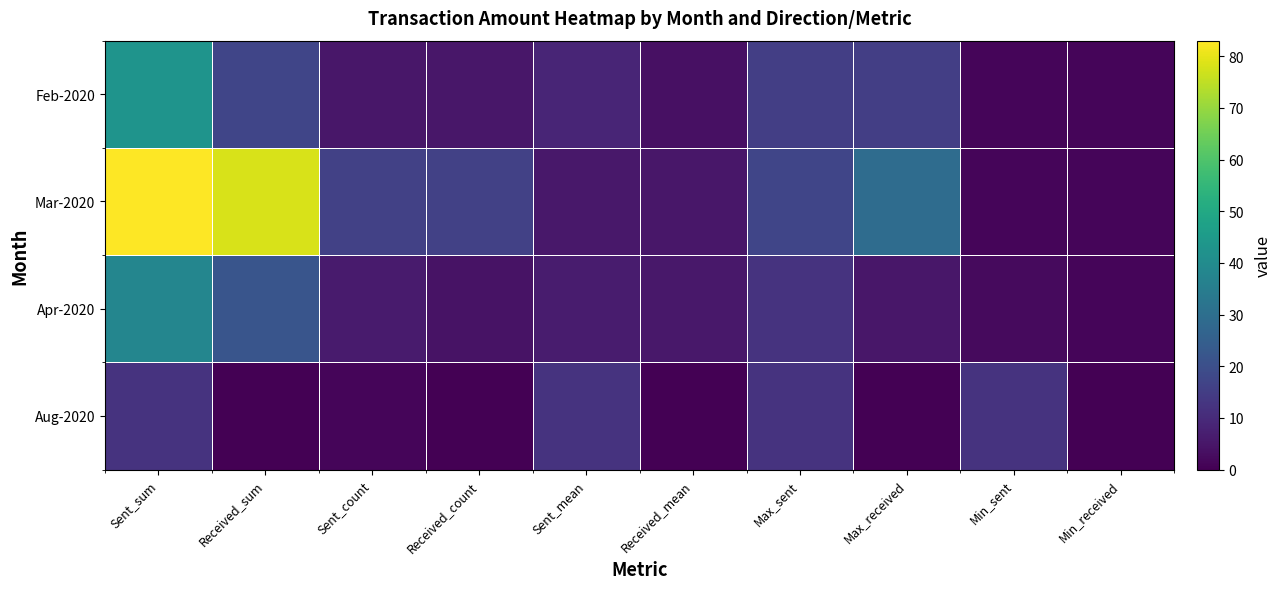

Reading right to left, transcribe all the data shown in this chart.

Feb-2020: Min_received=1.0	Min_sent=1.0	Max_received=15.0	Max_sent=15.0	Received_mean=3.4	Sent_mean=8.6	Received_count=5.0	Sent_count=5.0	Received_sum=17.0	Sent_sum=43.0
Mar-2020: Min_received=1.0	Min_sent=1.0	Max_received=29.0	Max_sent=17.0	Received_mean=4.9	Sent_mean=5.2	Received_count=16.0	Sent_count=16.0	Received_sum=78.0	Sent_sum=83.0
Apr-2020: Min_received=1.0	Min_sent=2.0	Max_received=5.0	Max_sent=12.0	Received_mean=5.5	Sent_mean=6.3	Received_count=4.0	Sent_count=6.0	Received_sum=22.0	Sent_sum=38.0
Aug-2020: Min_received=0.0	Min_sent=12.1	Max_received=0.0	Max_sent=12.1	Received_mean=0.0	Sent_mean=12.1	Received_count=0.0	Sent_count=1.0	Received_sum=0.0	Sent_sum=12.1